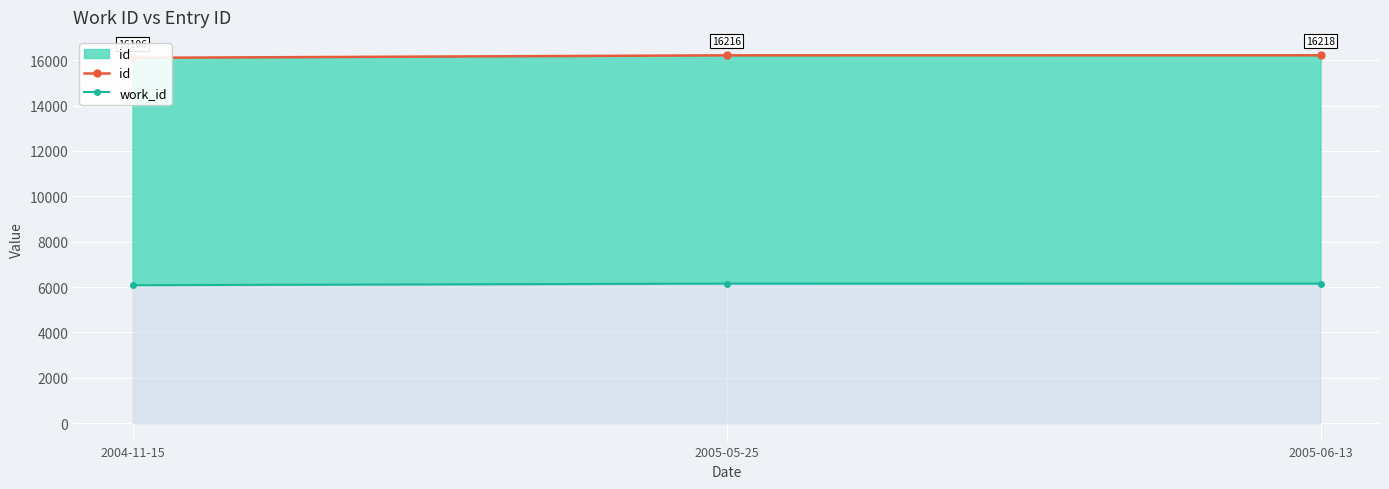

At how many categories does at least one series exceed 14060?

3